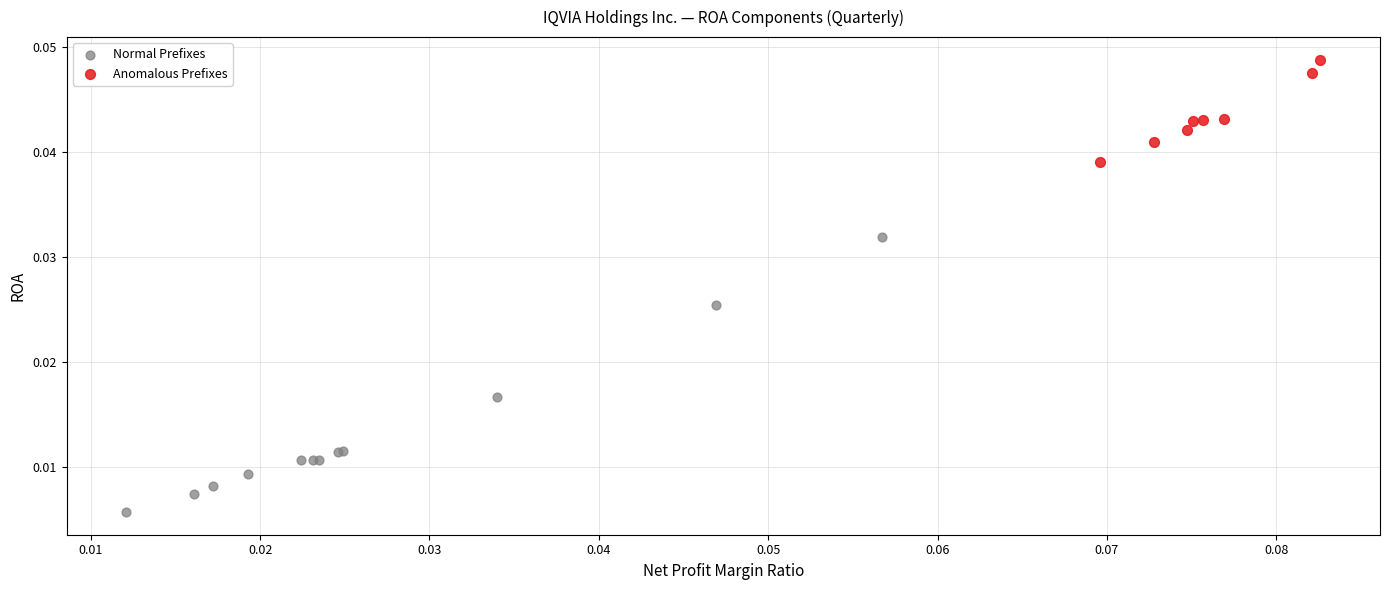

Which series has the widest spread of Y values?

Normal Prefixes